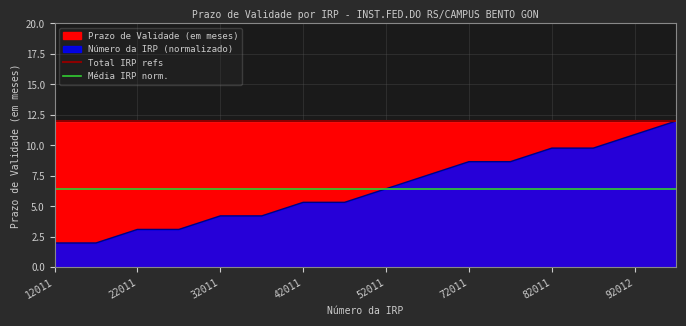

The Total IRP refs series shows 12.0 at 12011. True or false?

True